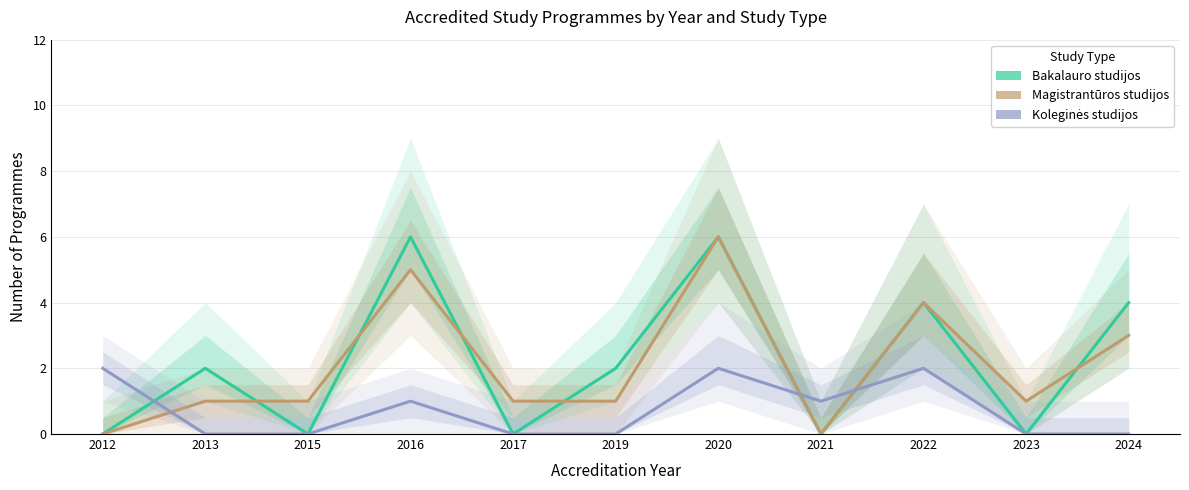

Between 2022 and 2015, which is larger?

2022